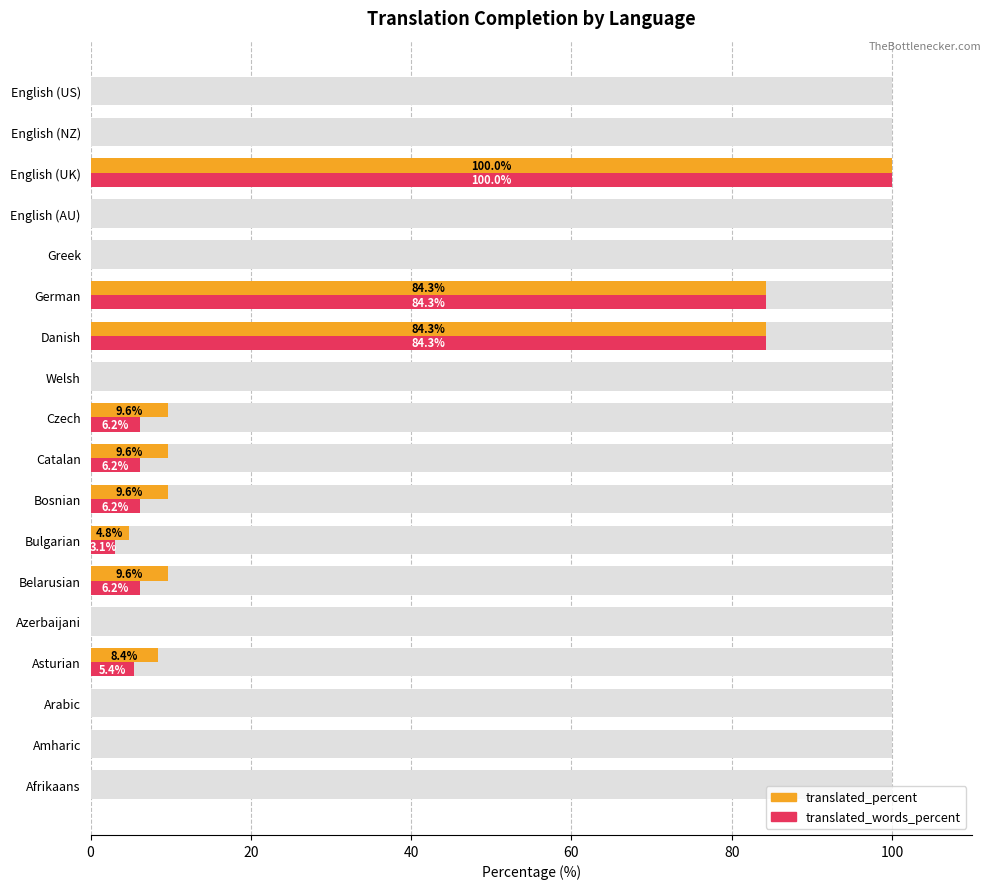

True or false: translated_percent has a value of 0.0 at Amharic.

True